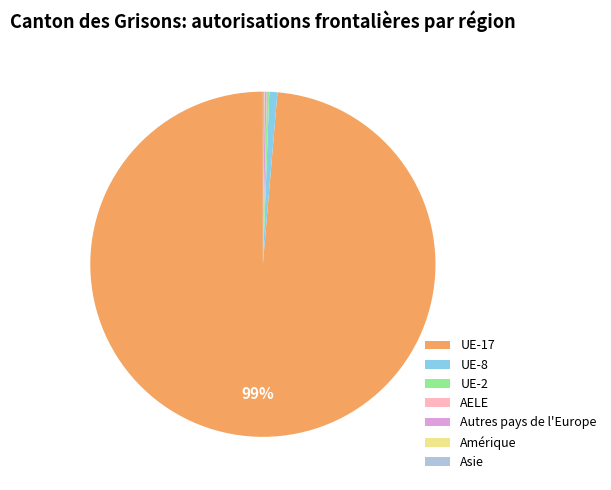

What is the largest slice in the pie chart?

UE-17